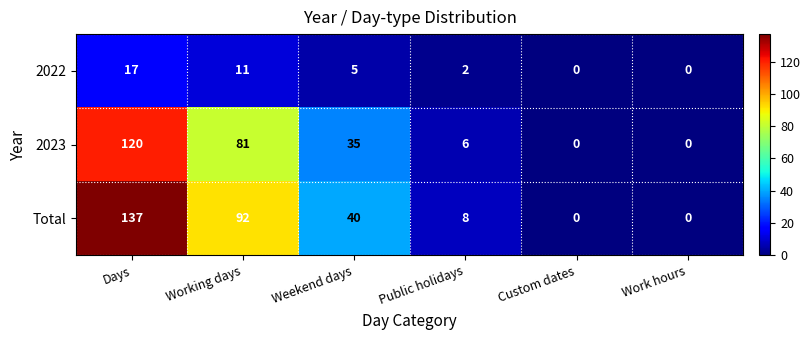

Which series changed the most between Working days and Public holidays?

Total